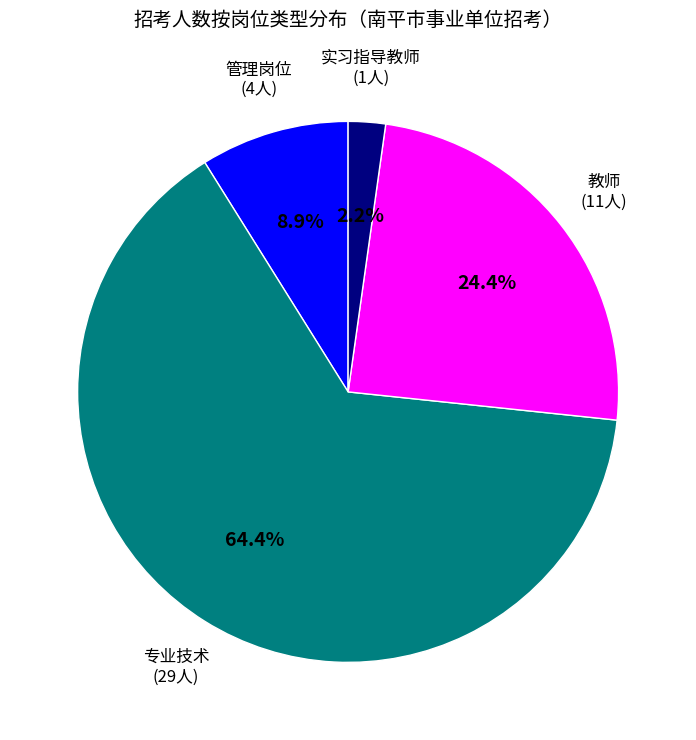

Is there any slice that represents more than half of the pie?

Yes